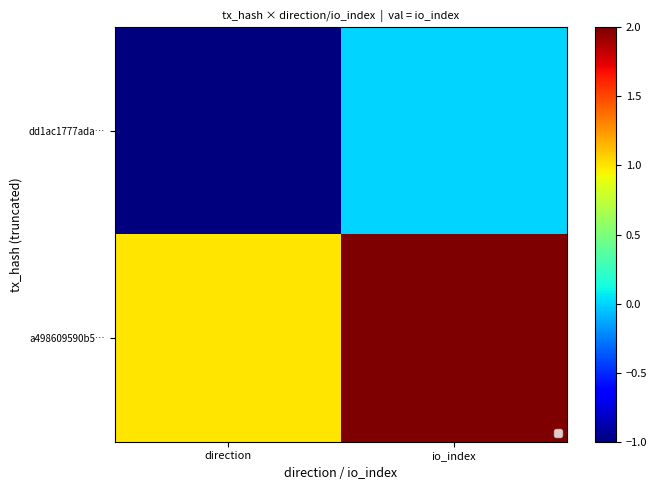

What is the lowest value of the a498609590b5… series?

1